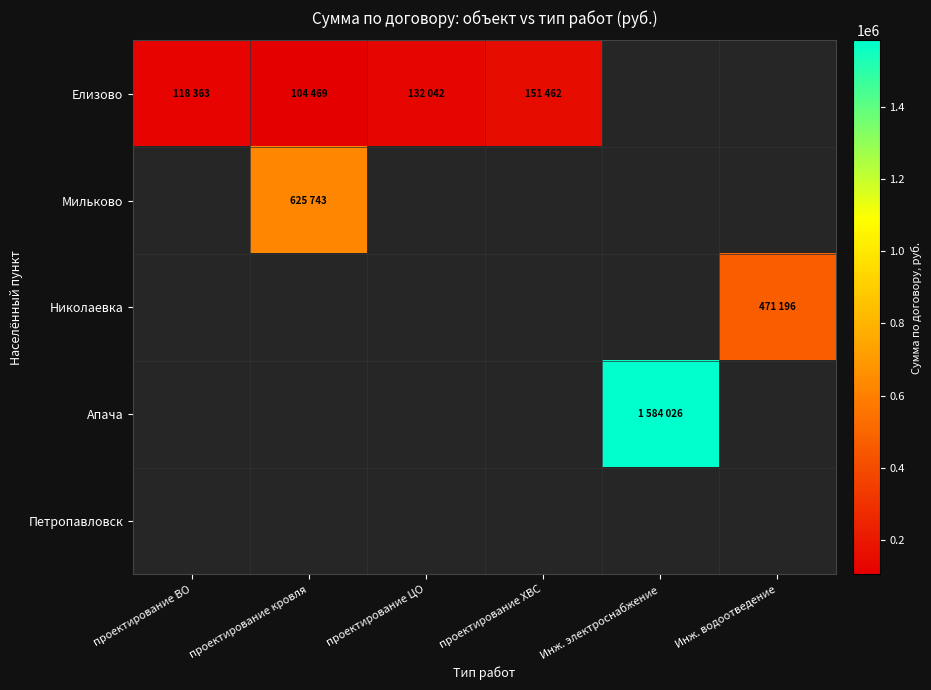

At проектирование ВО, list the series in order from smallest to largest.

Елизово, Мильково, Николаевка, Апача, Петропавловск